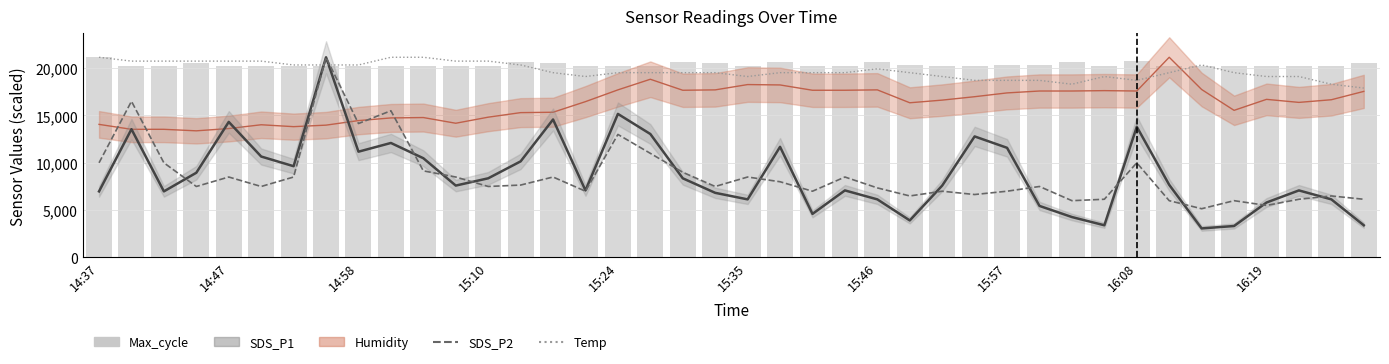

Rank the series at 27 from lowest to highest value.

SDS_P2, SDS_P1, Humidity, Temp, Max_cycle